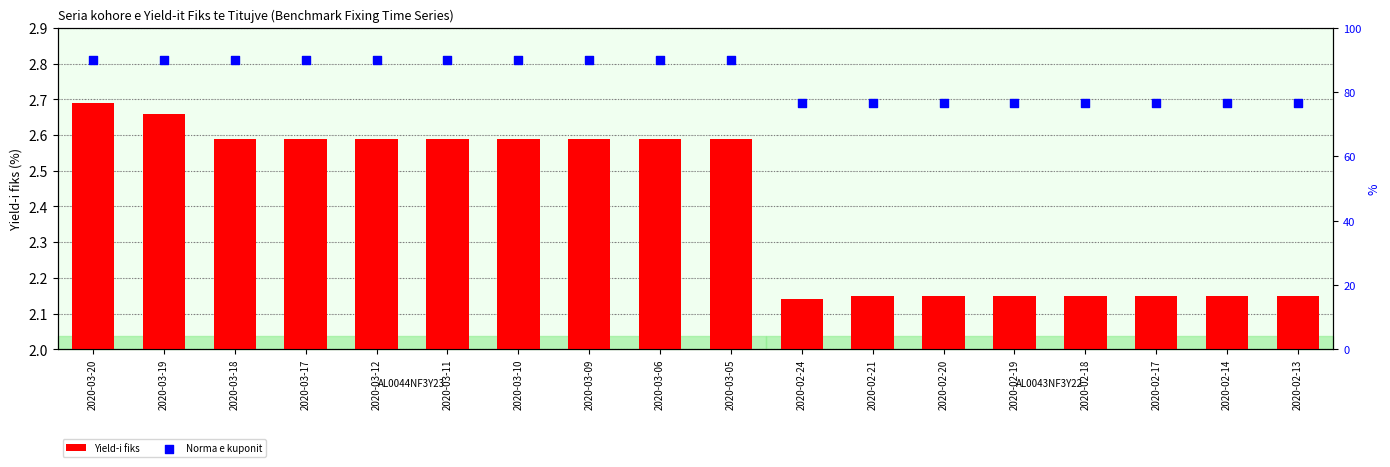

Which series reaches the maximum Y coordinate?

Norma e kuponit